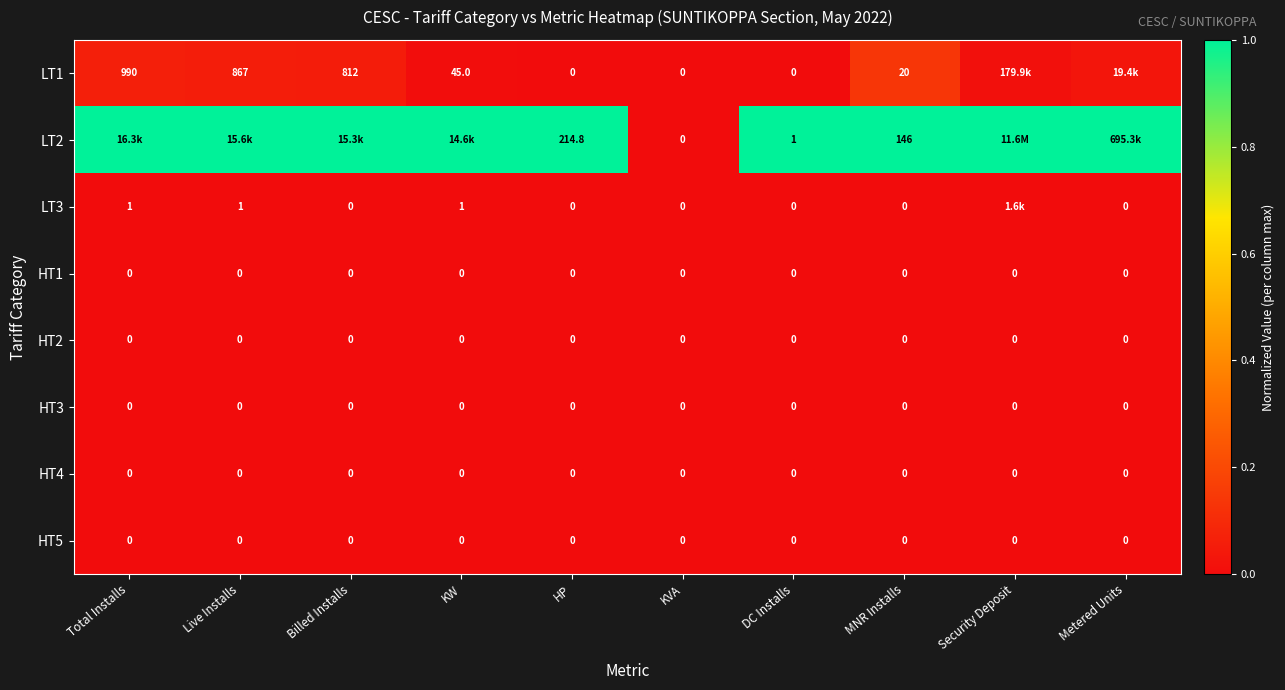

List the labels in order of HT4 value, largest first.

Total Installs, Live Installs, Billed Installs, KW, HP, KVA, DC Installs, MNR Installs, Security Deposit, Metered Units